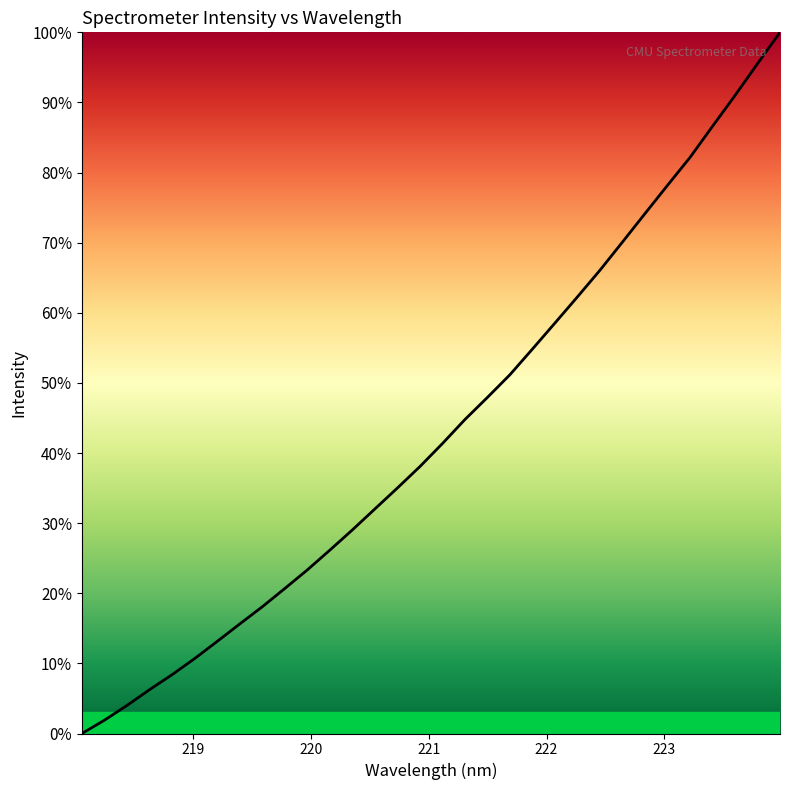

What is the difference between the maximum and minimum values?

100.0